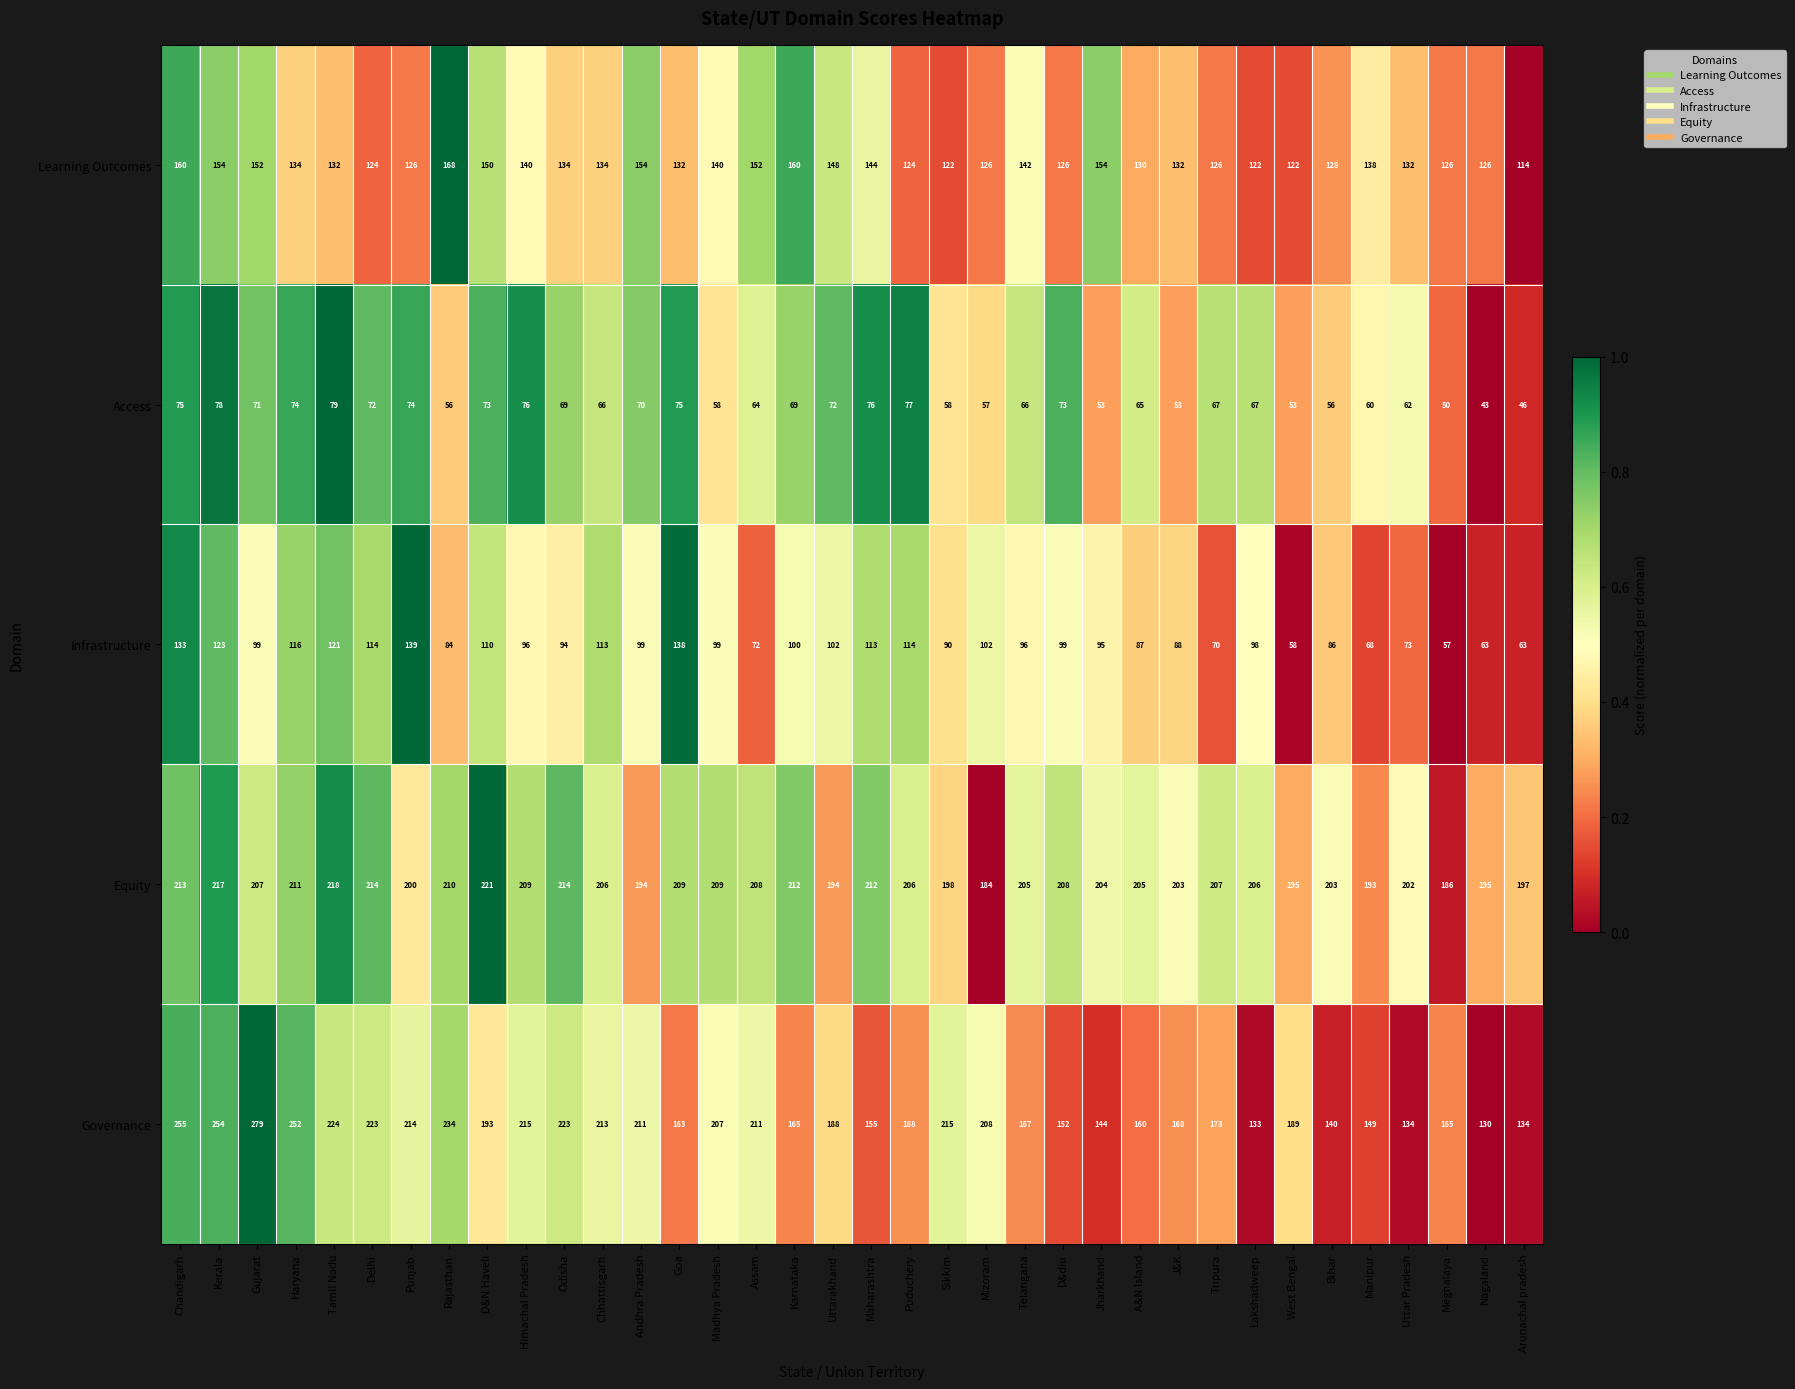

True or false: Learning Outcomes has a value of 255 at Telangana.

False